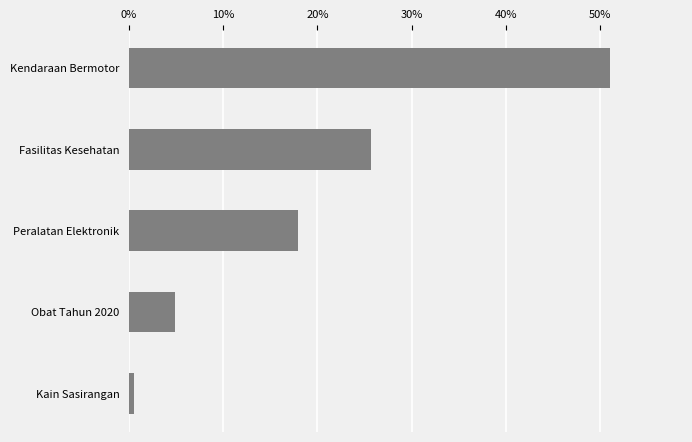

List the labels in order of value, largest first.

Kendaraan Bermotor, Fasilitas Kesehatan, Peralatan Elektronik, Obat Tahun 2020, Kain Sasirangan